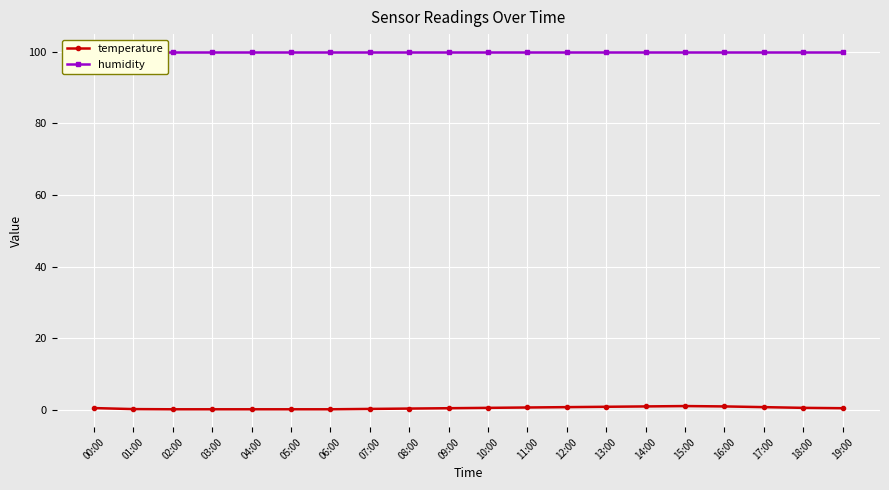

At how many categories does at least one series exceed 21?

20